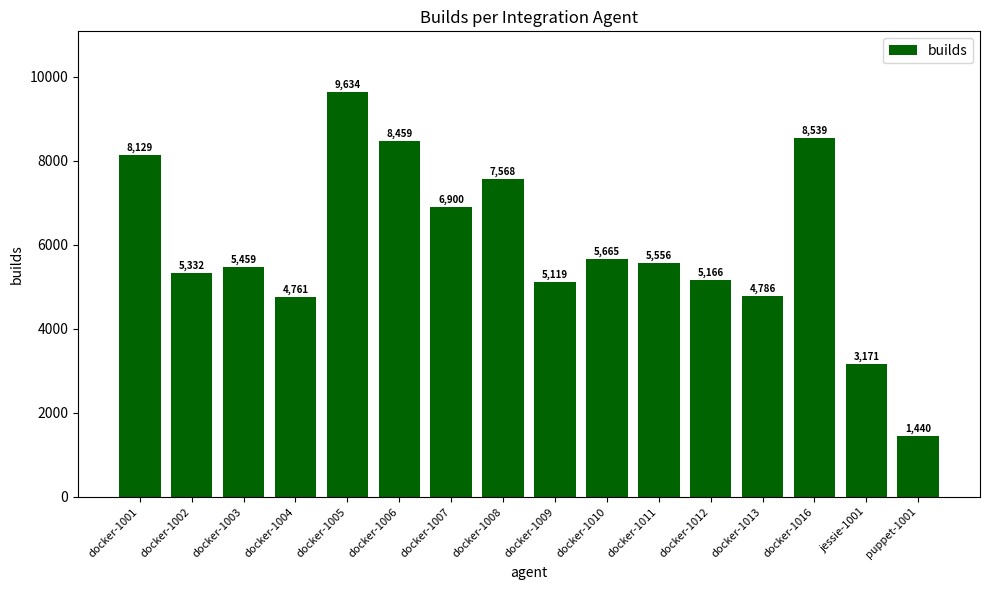

What is the greatest value displayed?

9634